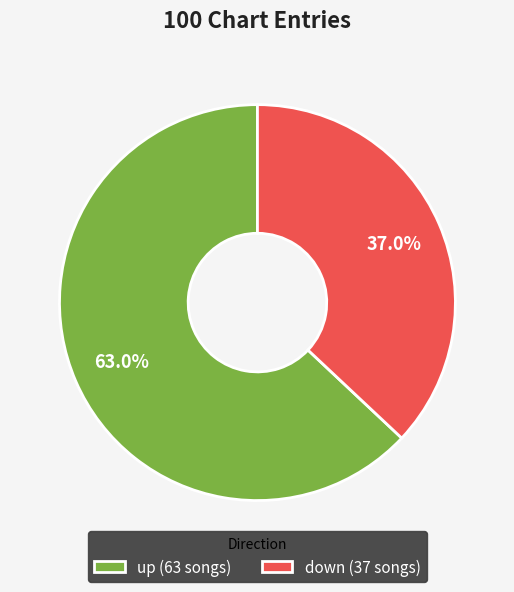

Does up represent more than half of the total?

Yes